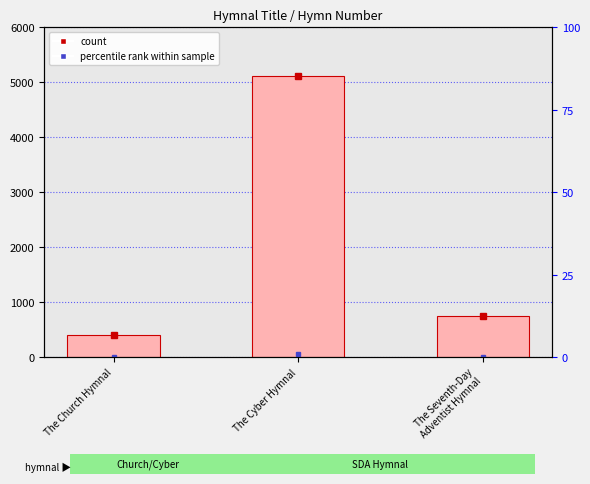

What is the average value?

2086